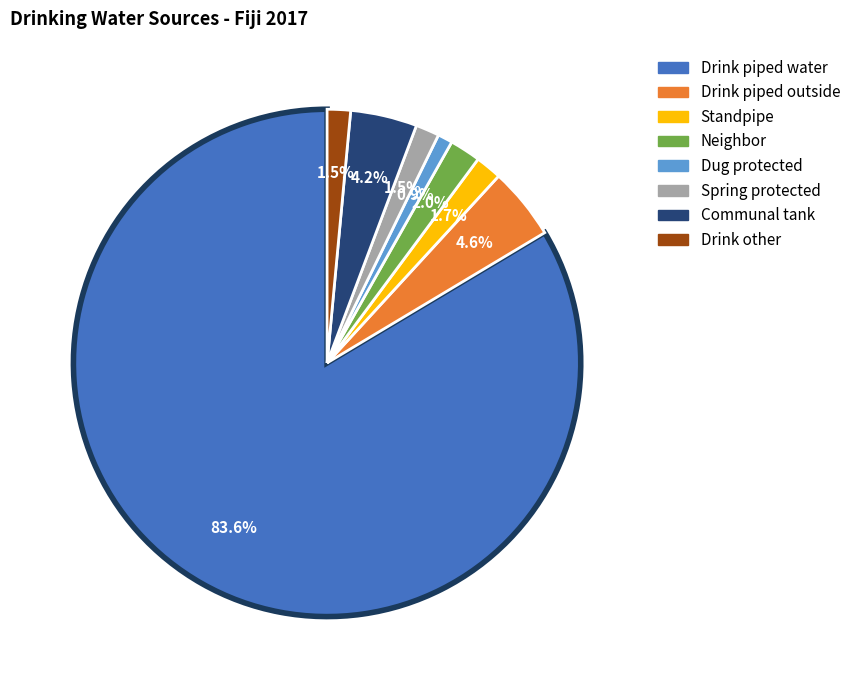

Count the number of slices in the pie.

8